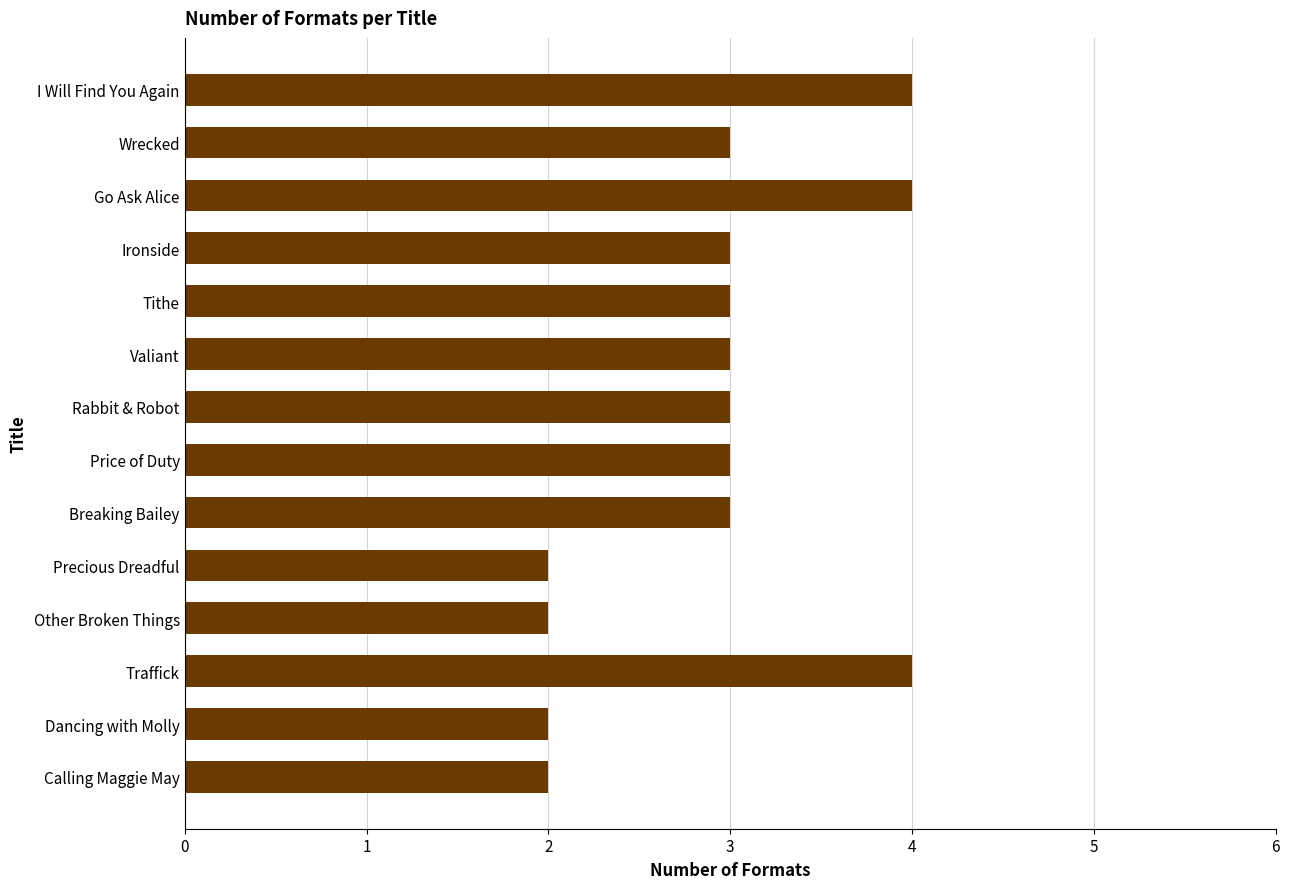

Is it true that the value at Traffick is 2?

False